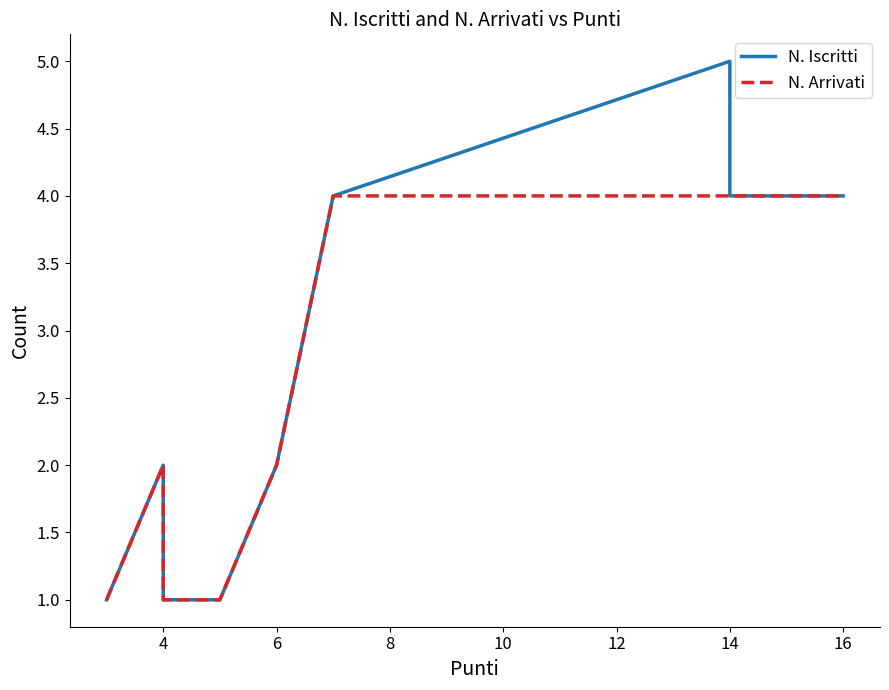

At how many categories does at least one series exceed 3?

4